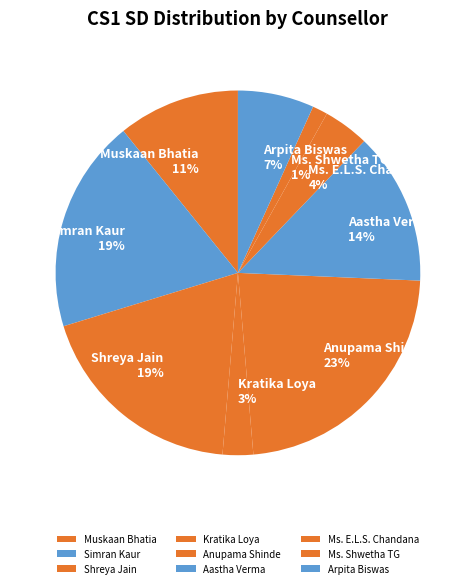

True or false: Simran Kaur accounts for 19% of the total.

True